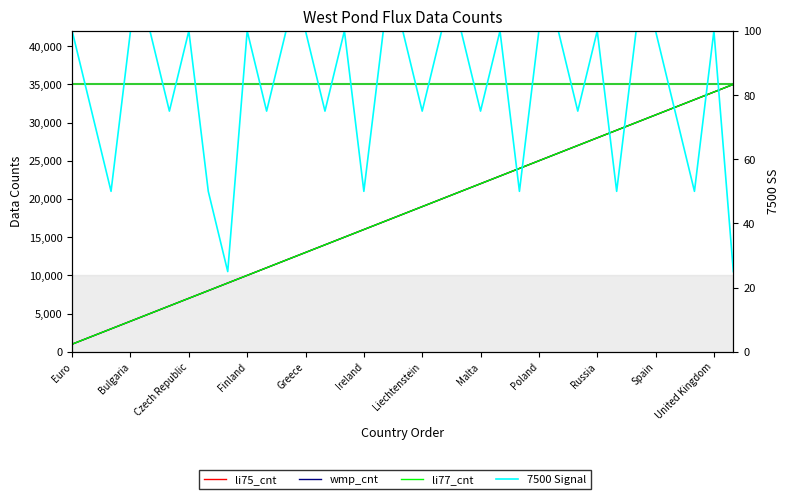

Which has a higher value, Euro or United Kingdom?

United Kingdom